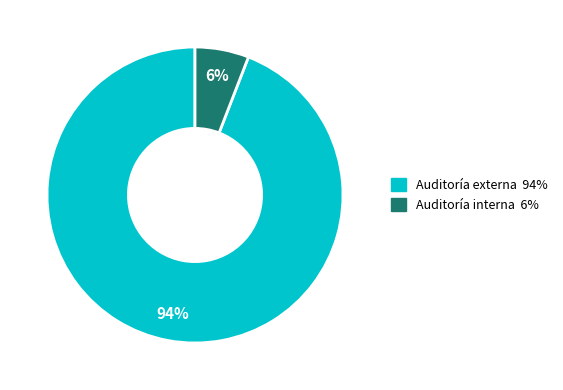

Is there a majority slice in this chart?

Yes